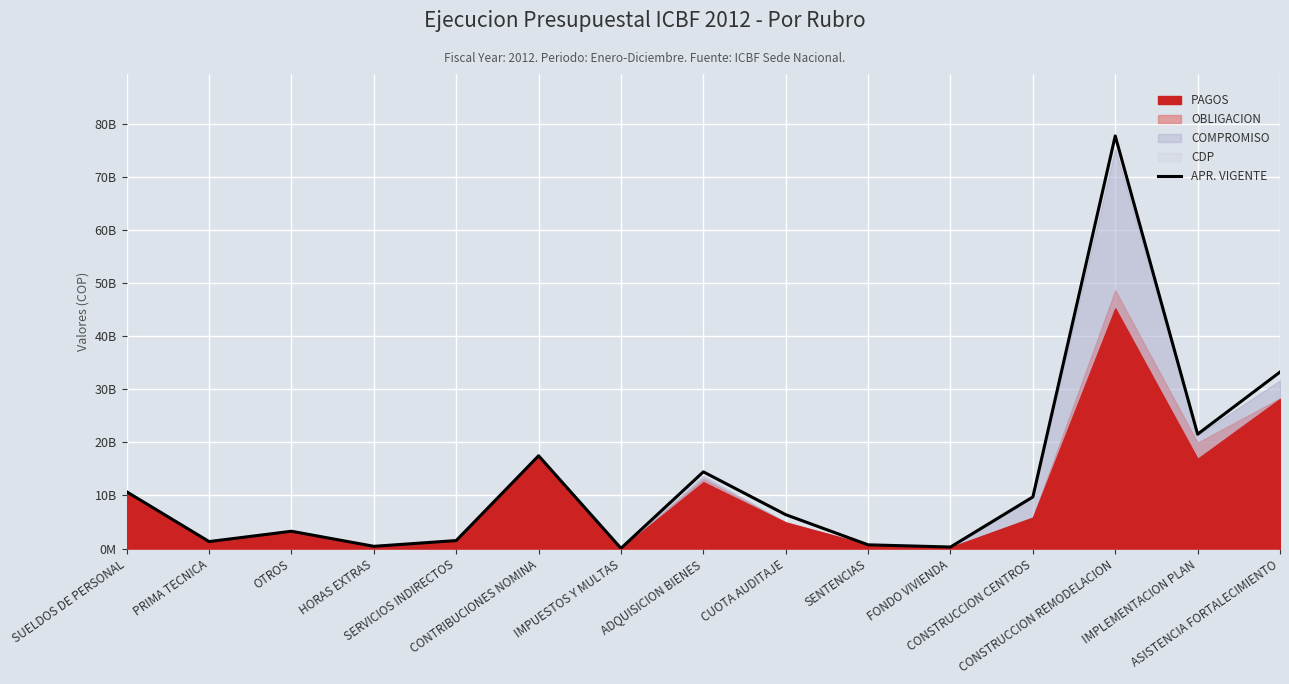

What is the average value?

13.3